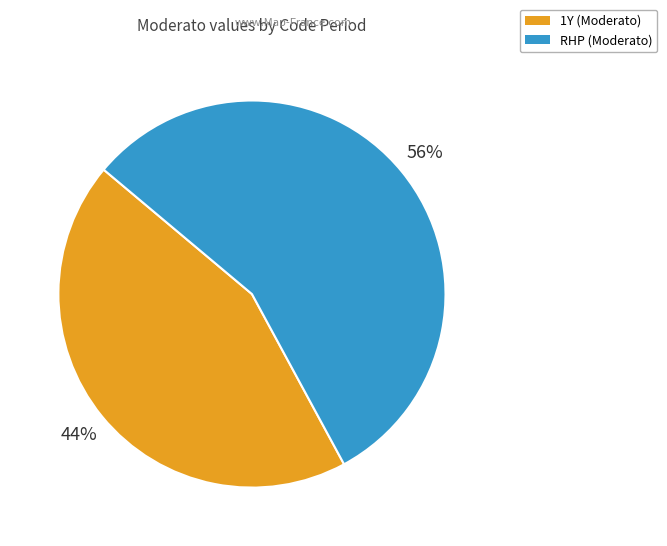

Rank the categories by value from lowest to highest.

1Y, RHP